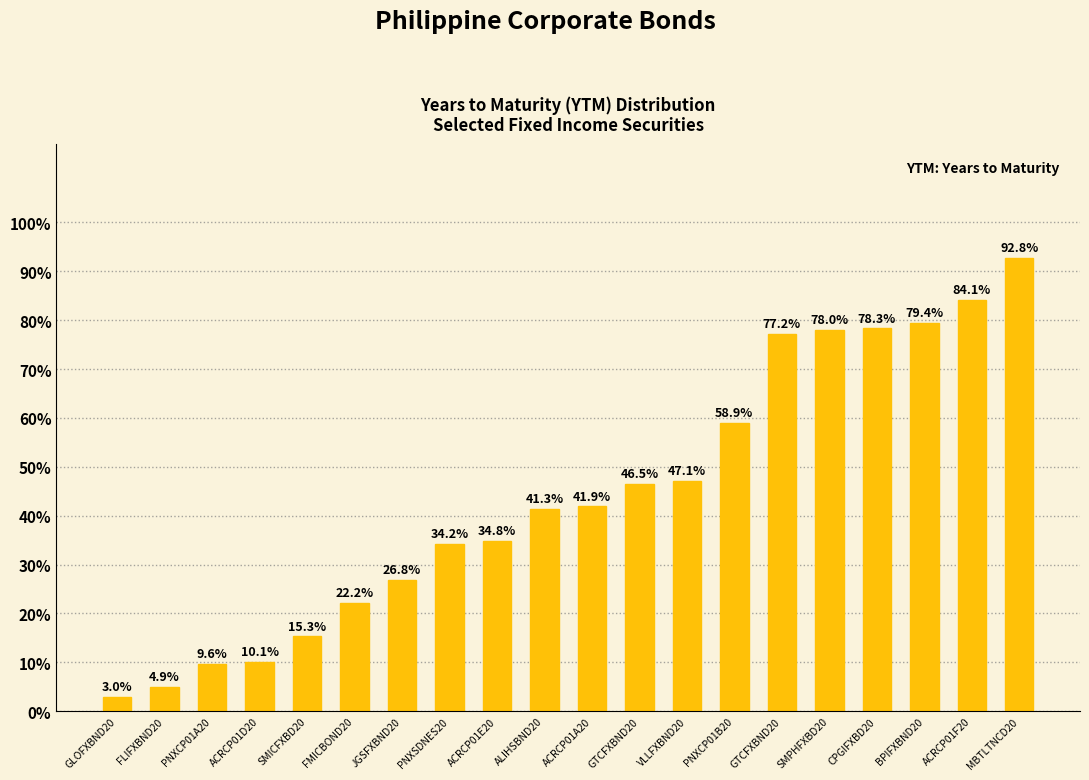

What is the approximate value at PNXCP01B20?

0.6